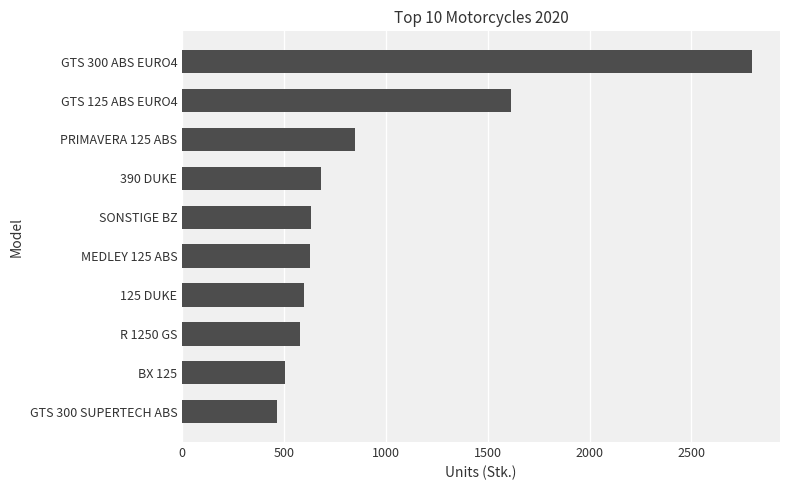

What is the value of the 9th bar from the top?

503